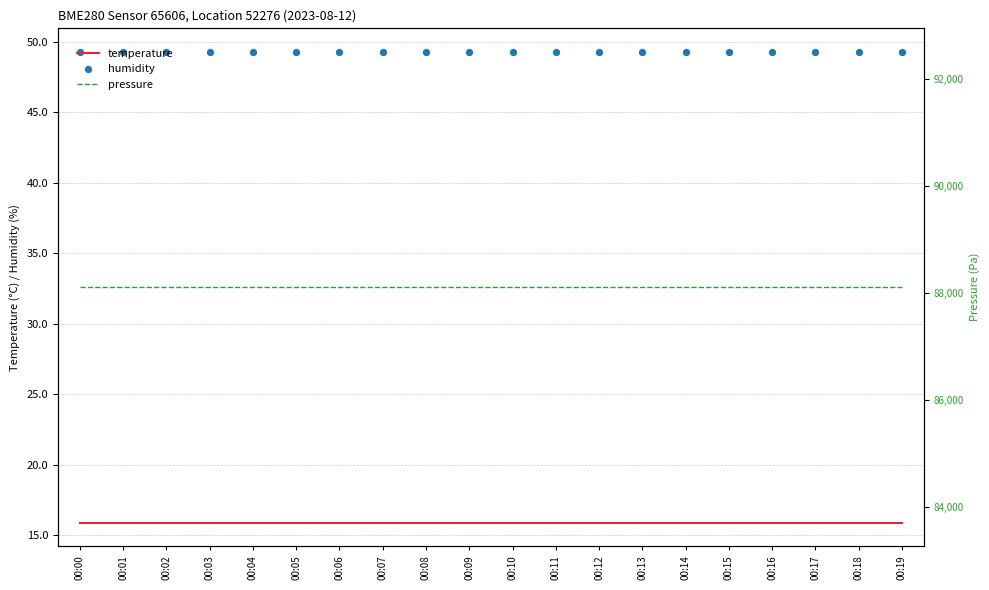

Which series contains the highest Y value?

pressure